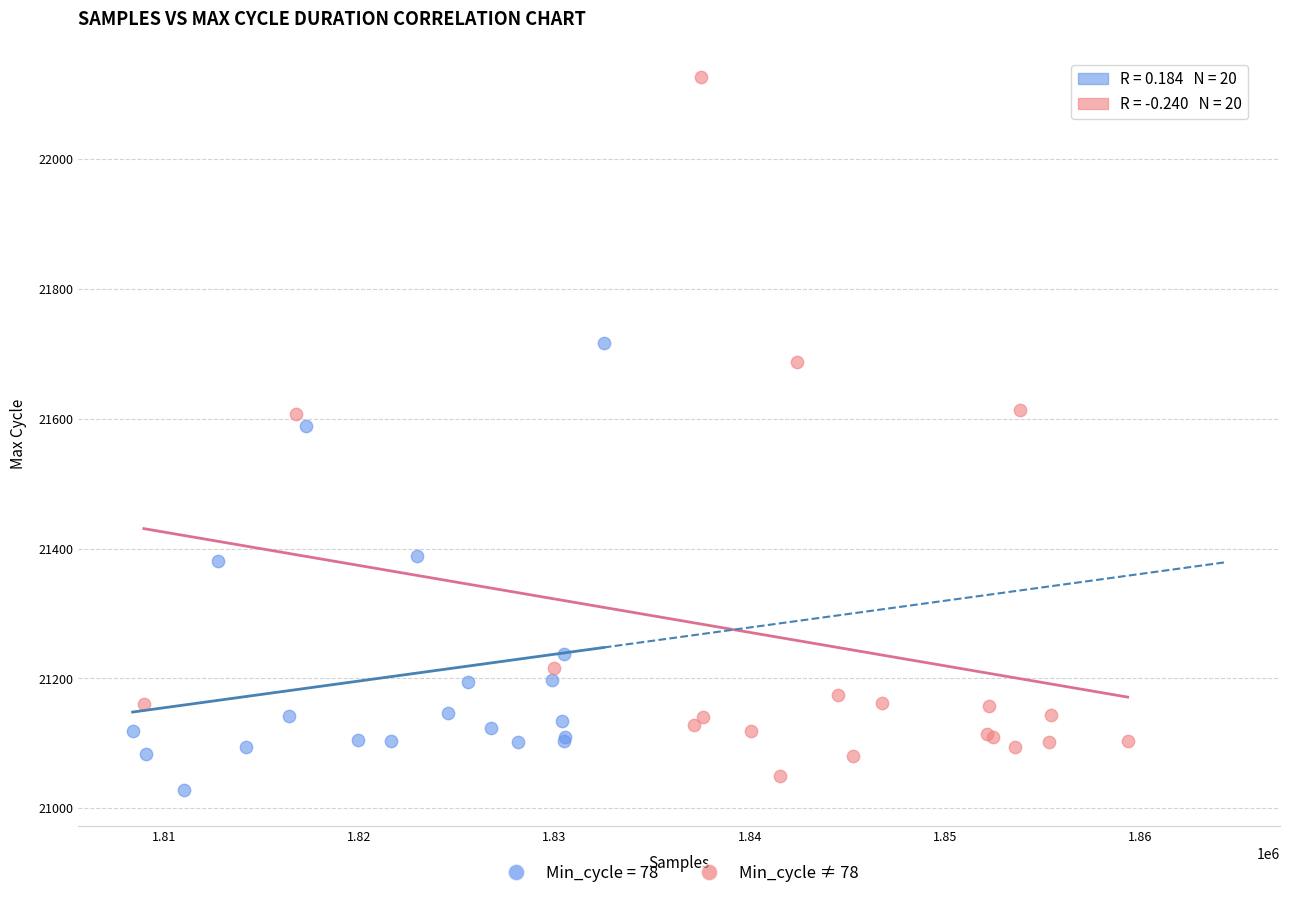

Which series reaches the maximum Y coordinate?

Min_cycle ≠ 78